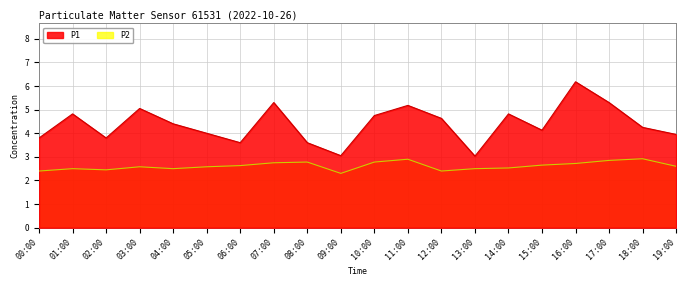

What is the approximate value of P2 at 14:00?

2.5